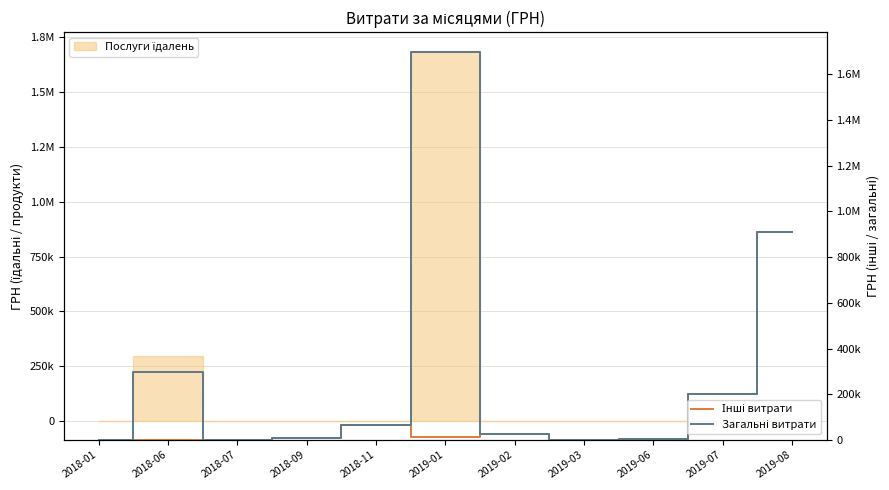

What is the difference between the maximum and minimum values in the Інші витрати series?

910020.3